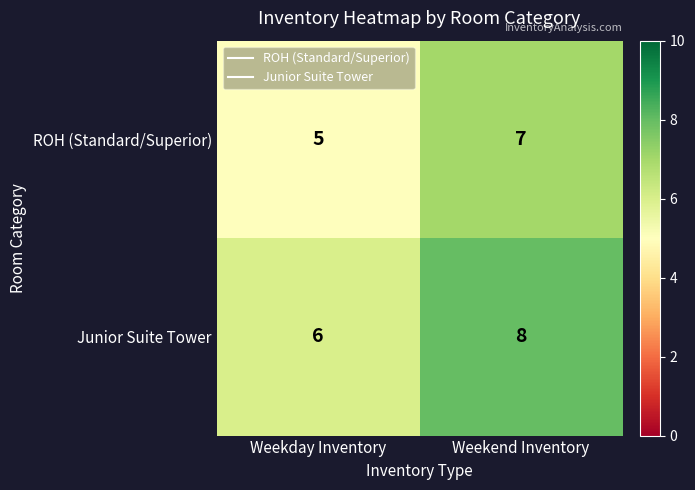

Where is ROH (Standard/Superior) nearest to the value 6?

Weekday Inventory